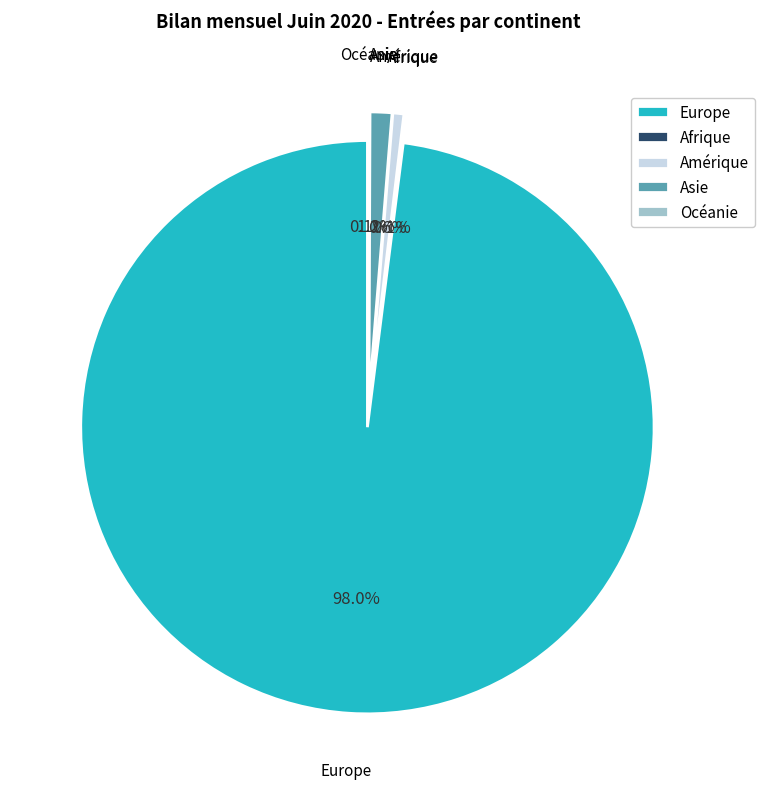

True or false: Europe accounts for 99% of the total.

False